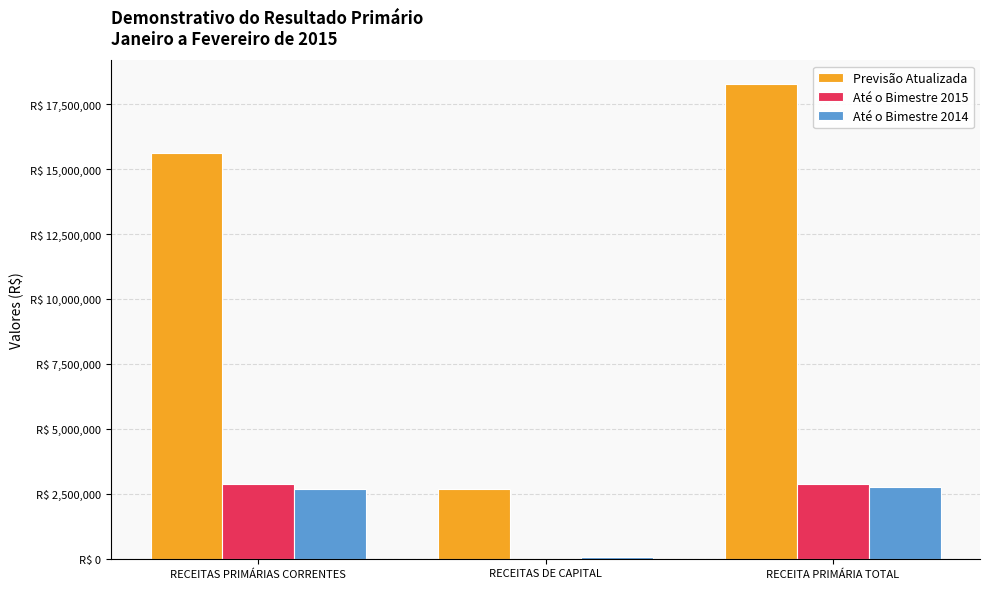

Is the value of Previsão Atualizada at RECEITAS PRIMÁRIAS CORRENTES greater than the value of Até o Bimestre 2014 at RECEITAS DE CAPITAL?

Yes